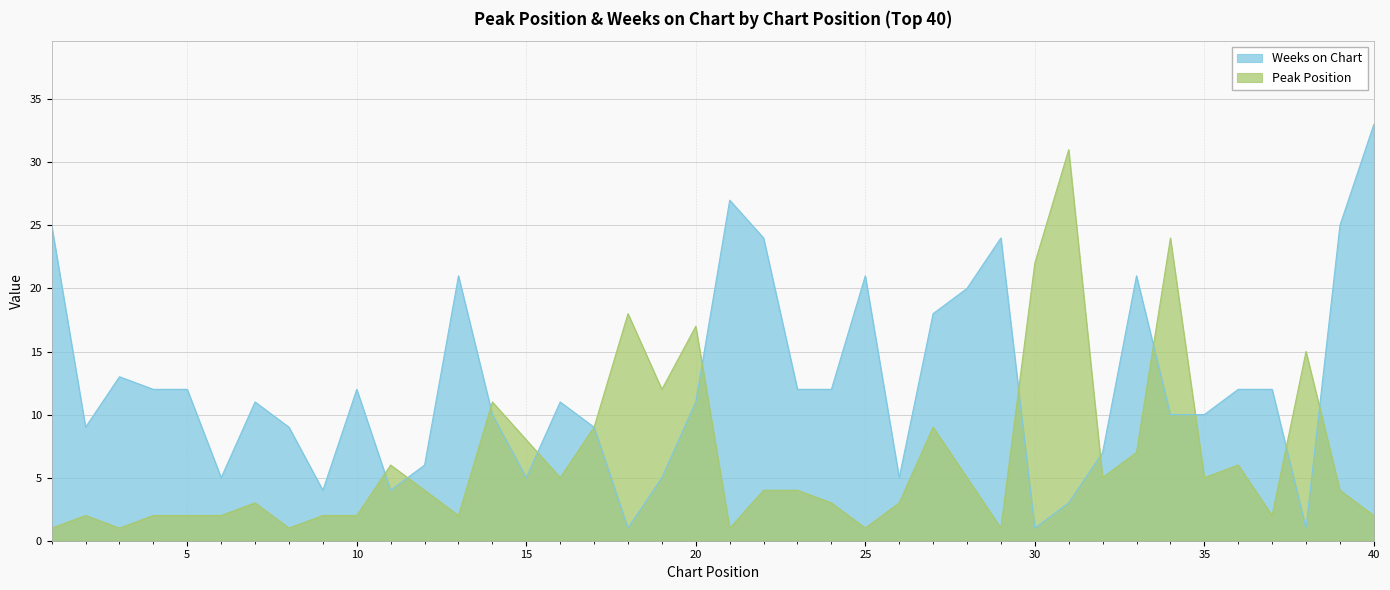

Does the chart display data point markers on the line(s)?

No